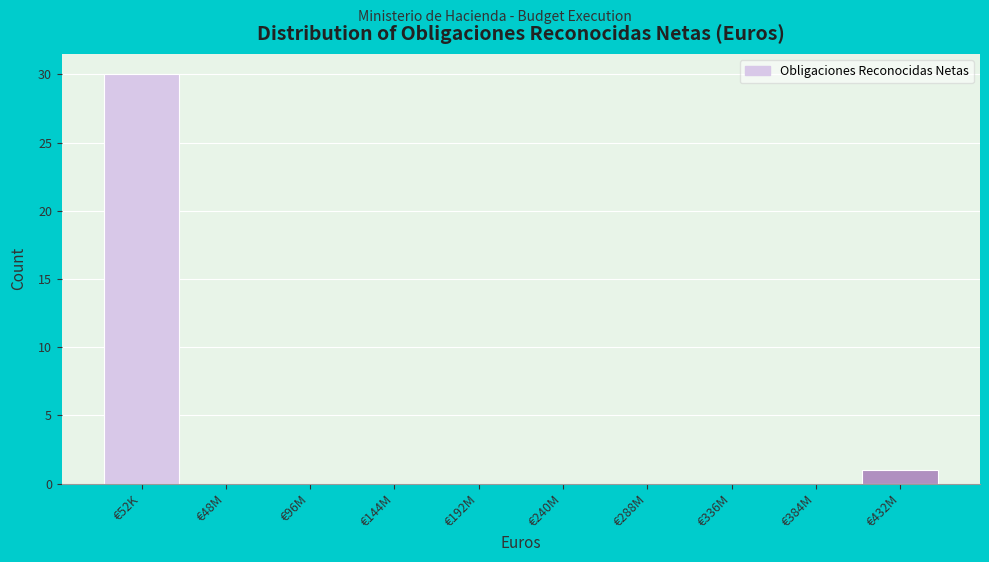

Reading left to right, extract all data points from this chart.

€52K=30	€48M=0	€96M=0	€144M=0	€192M=0	€240M=0	€288M=0	€336M=0	€384M=0	€432M=1